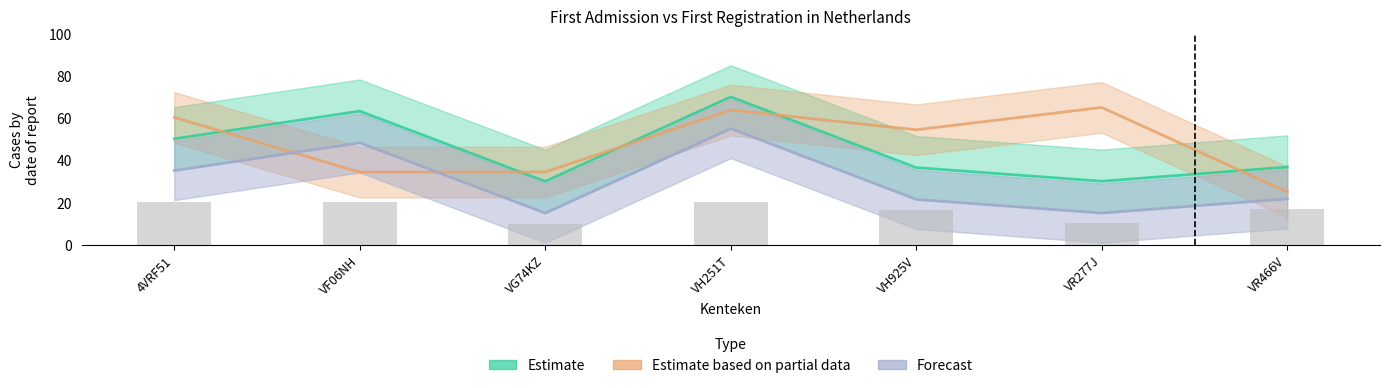

At which category is the sum across all series the highest?

VH251T